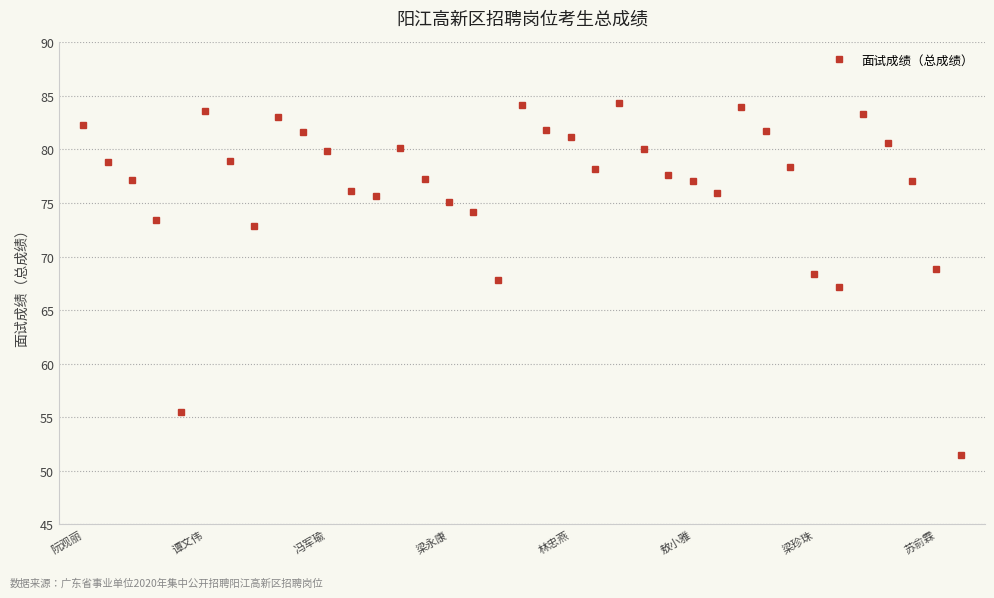

What is the minimum value shown in the chart?

51.5